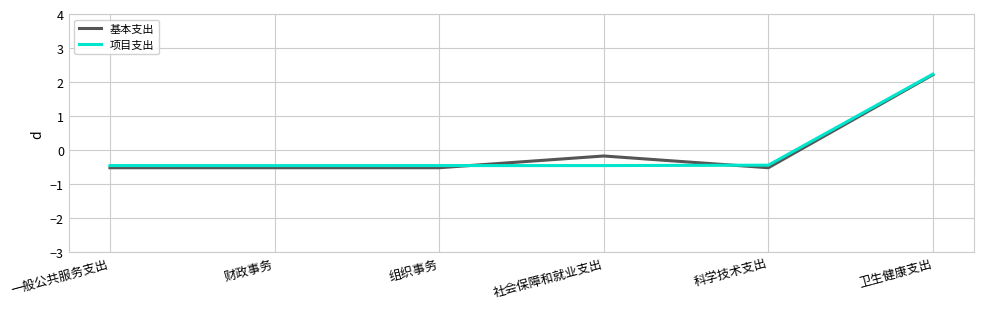

What position from the left is 财政事务?

2